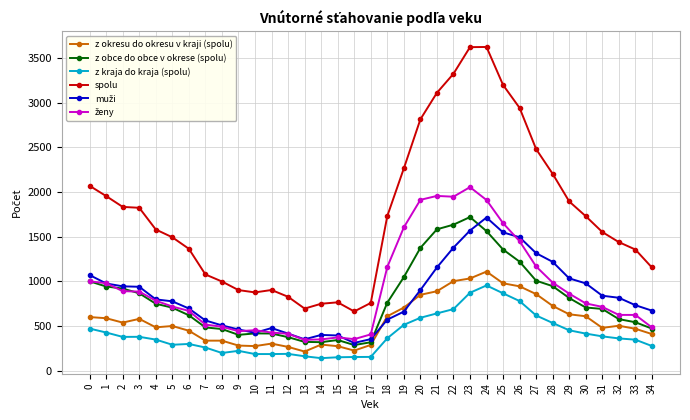

True or false: spolu and z obce do obce v okrese (spolu) intersect in this chart.

False